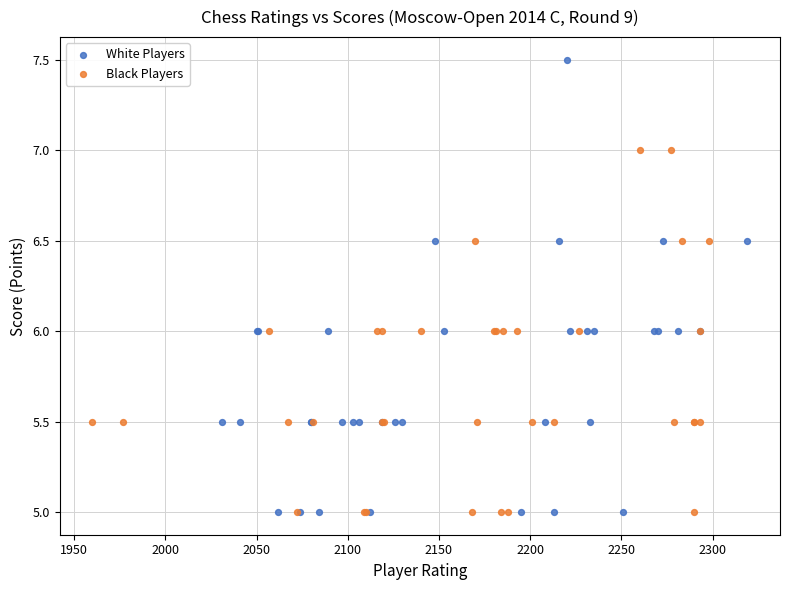

Which series contains the highest Y value?

White Players